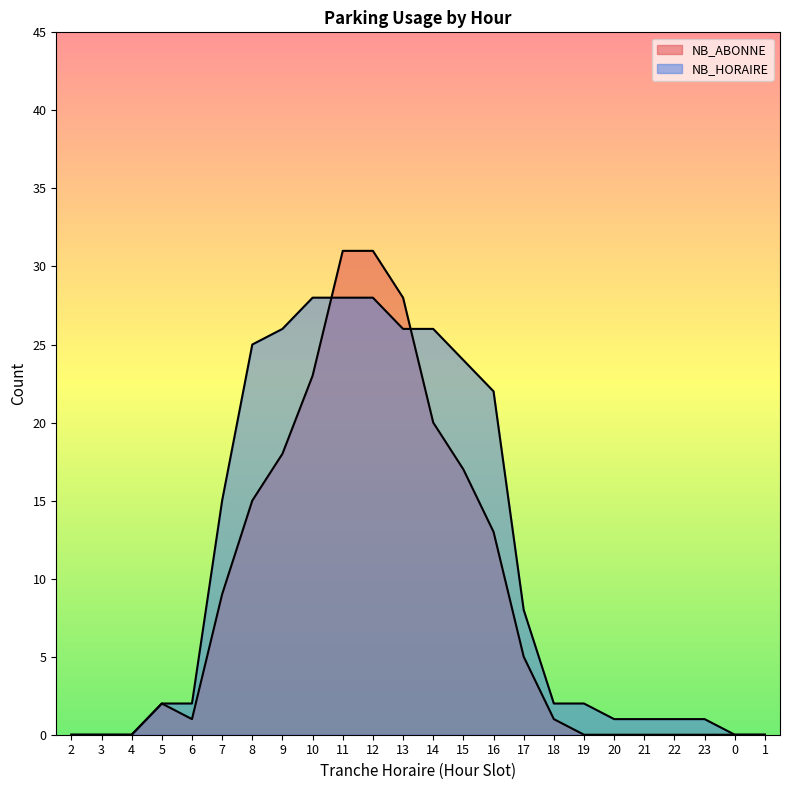

How many values in the NB_HORAIRE series exceed 2?

11